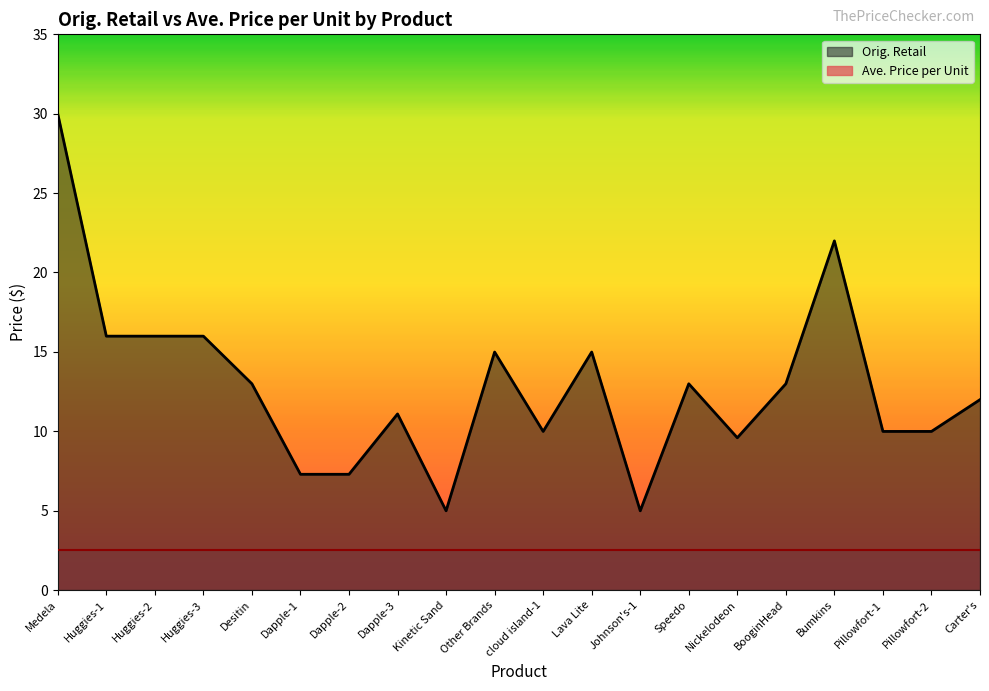

What is the maximum value shown in the chart?

30.0